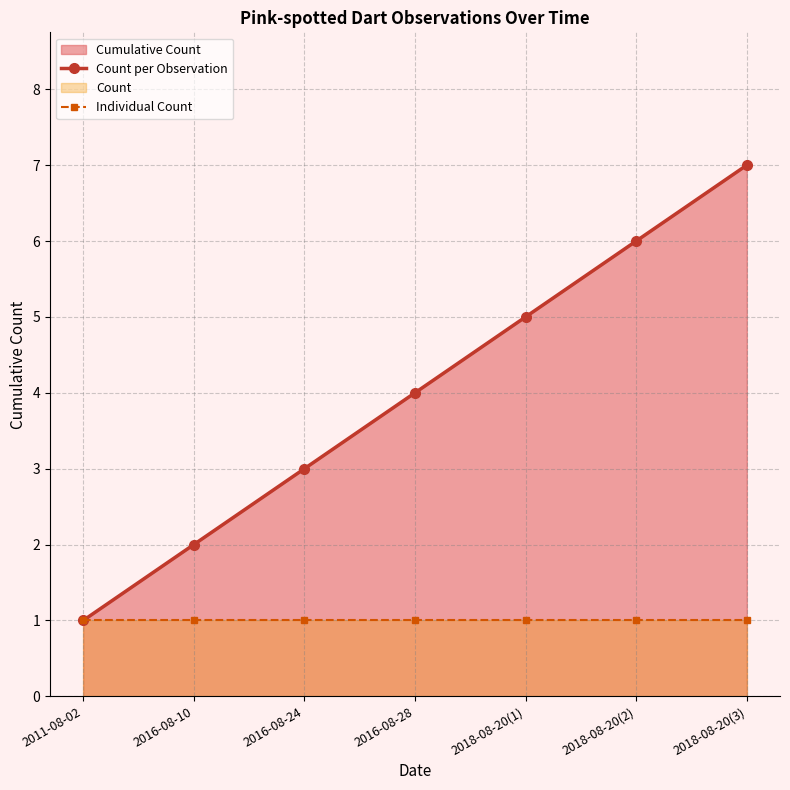

True or false: Count per Observation has more than 2 interior local peaks.

False